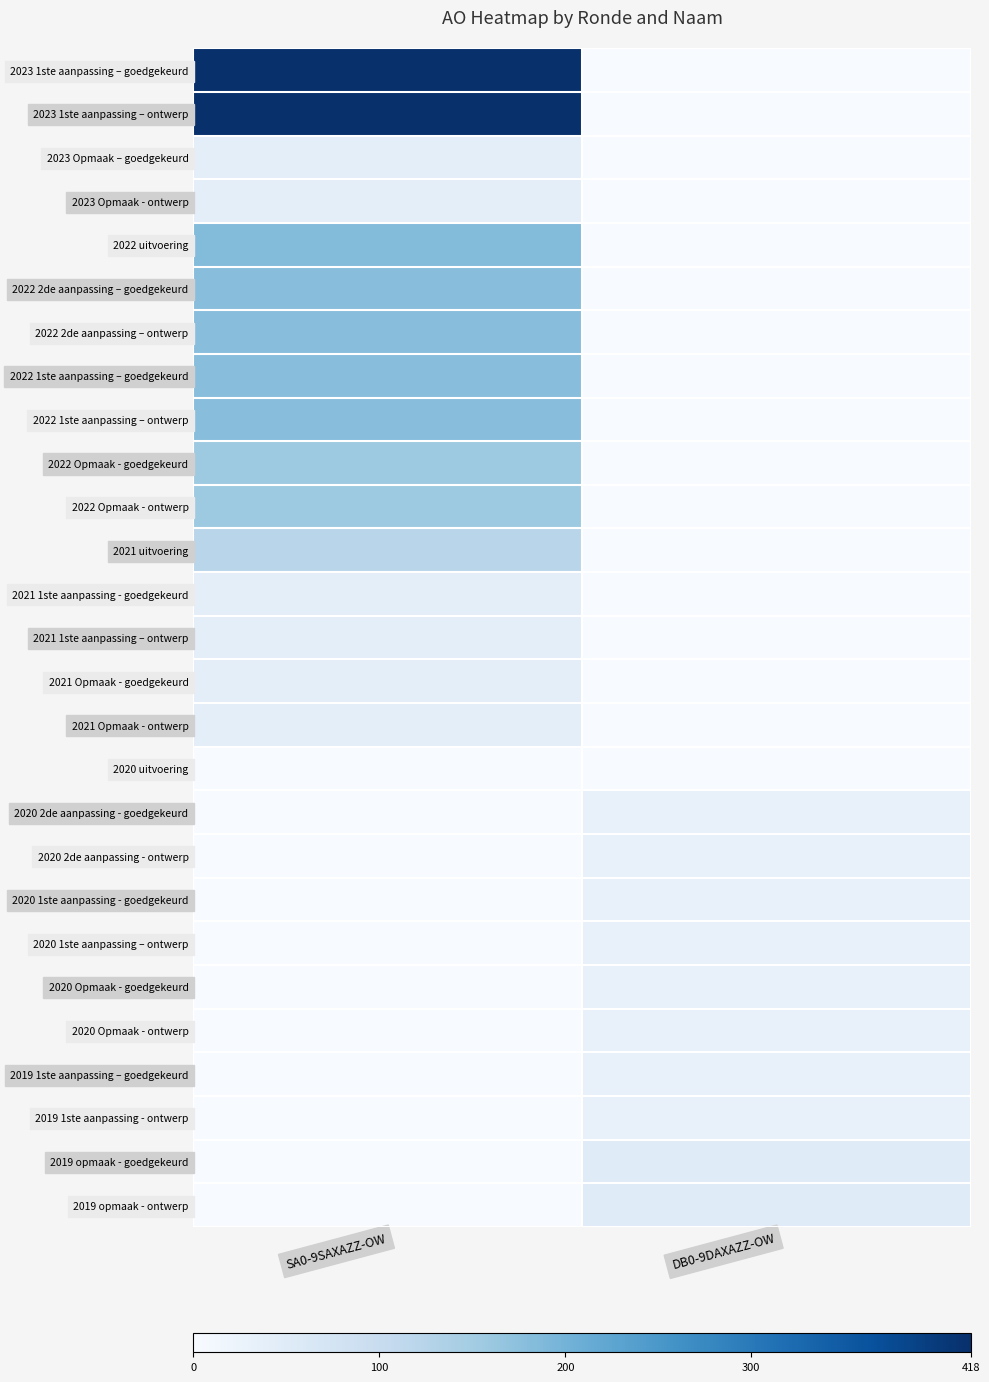

Between DB0-9DAXAZZ-OW and SA0-9SAXAZZ-OW, which is larger?

SA0-9SAXAZZ-OW